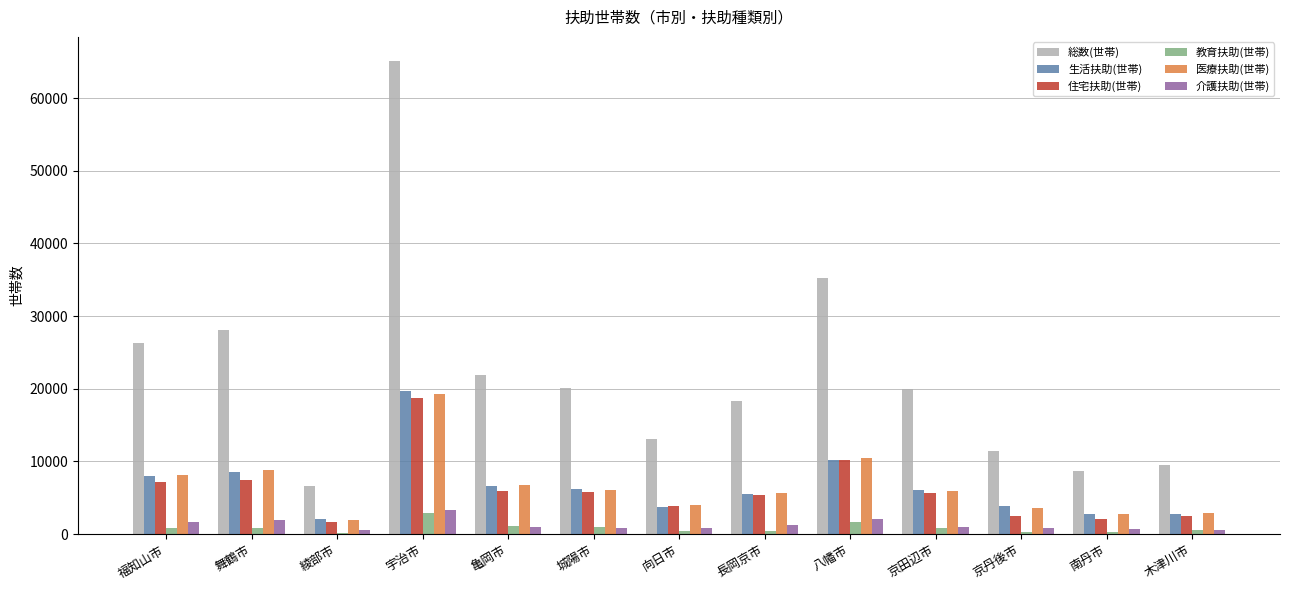

True or false: 住宅扶助(世帯) has a value of 5939 at 亀岡市.

True